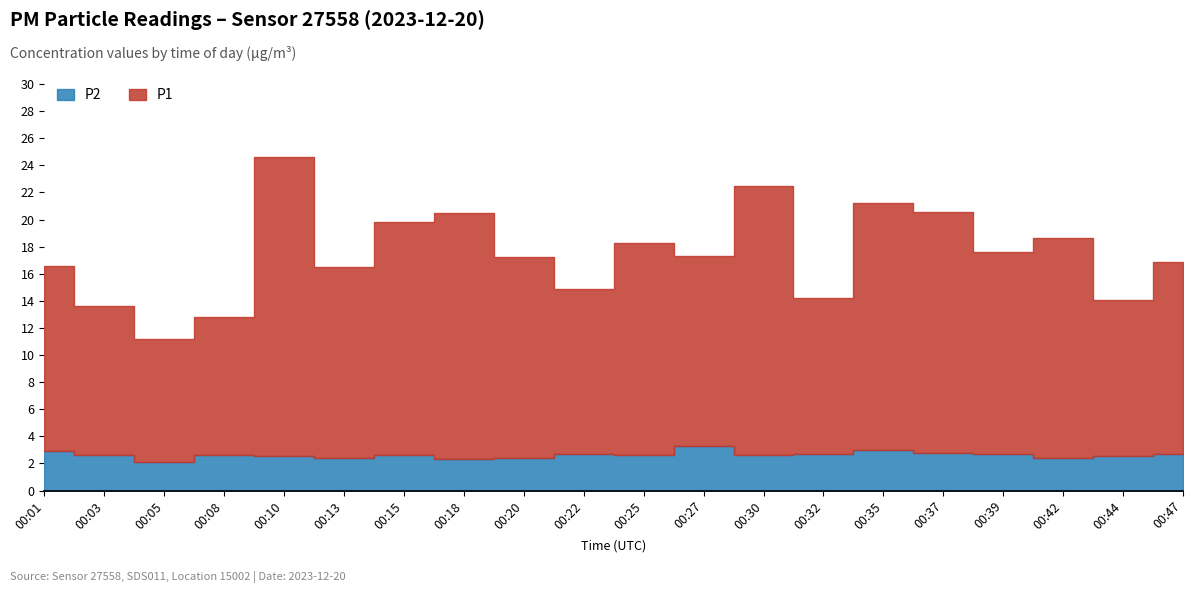

Is it true that P2 equals 1.7 at 01:00?

False